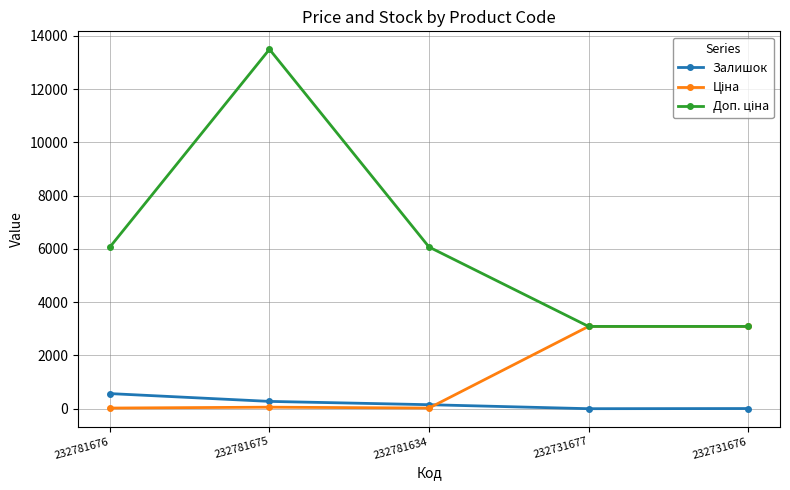

What is the maximum value for Залишок?

570.0